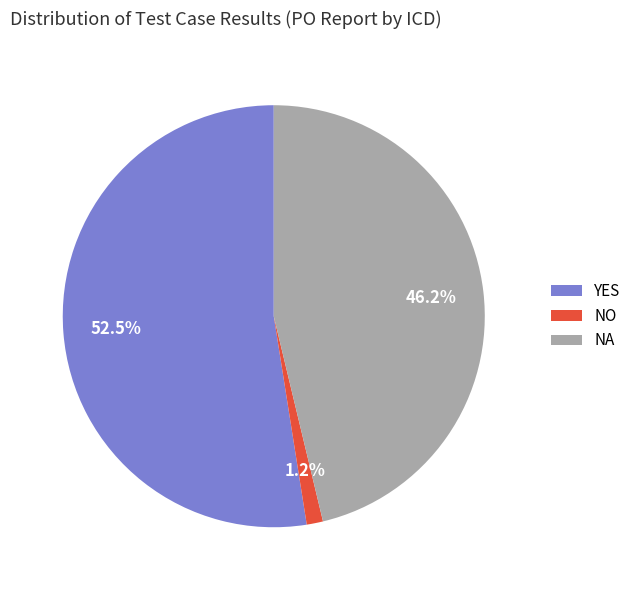

Between NA and YES, which is larger?

YES